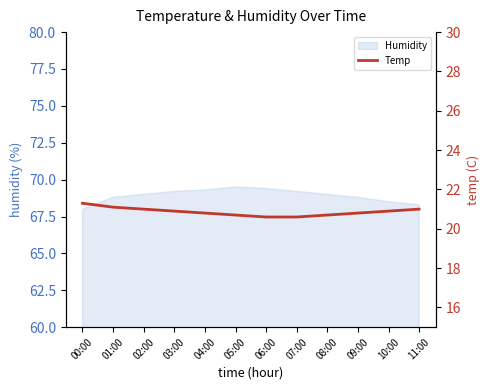

The Humidity series shows 31.4 at 01:00. True or false?

False